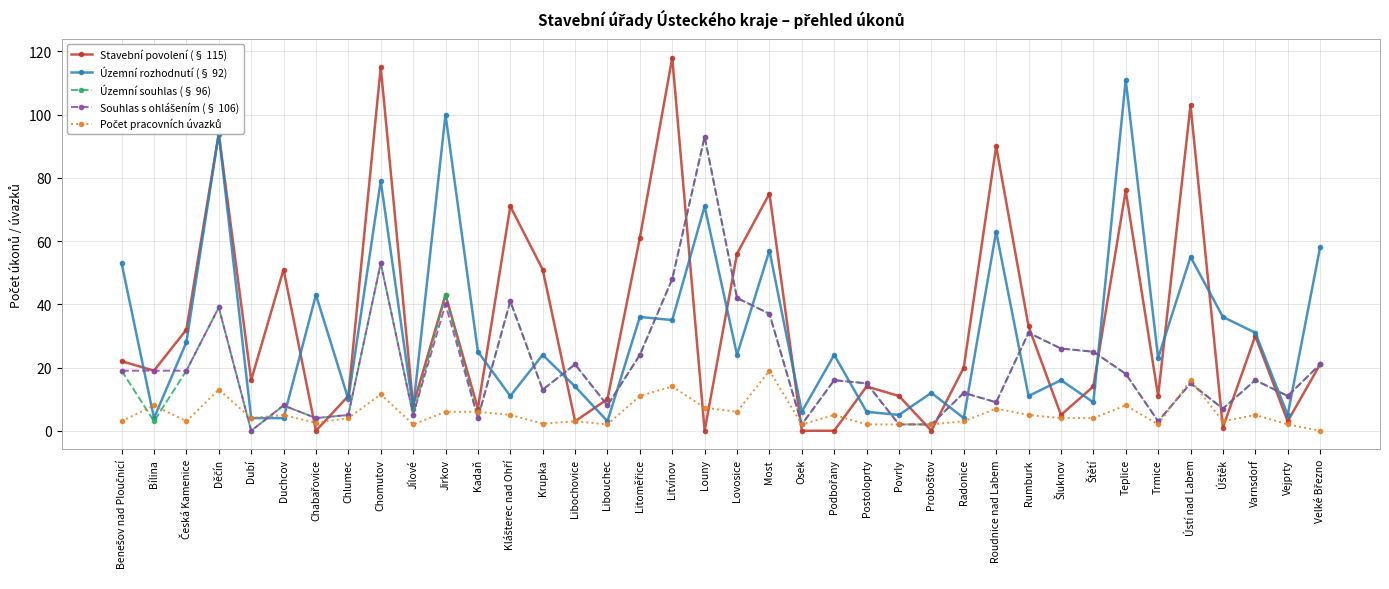

How many lines are shown in the chart?

5